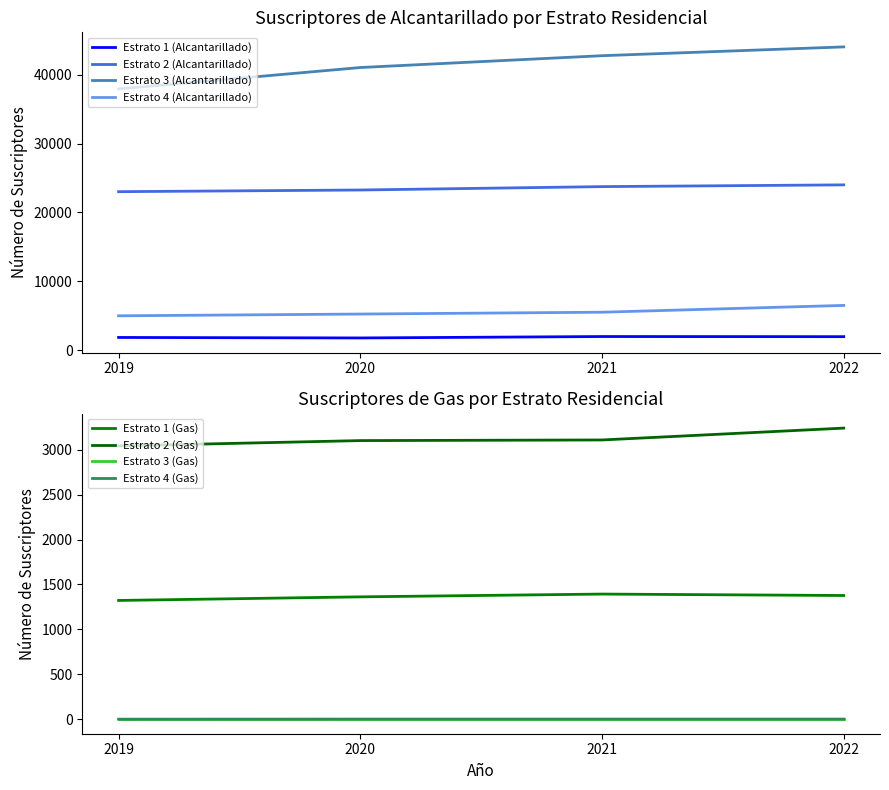

True or false: Estrato 1 (Alcantarillado) and Estrato 4 (Alcantarillado) cross at least once.

False